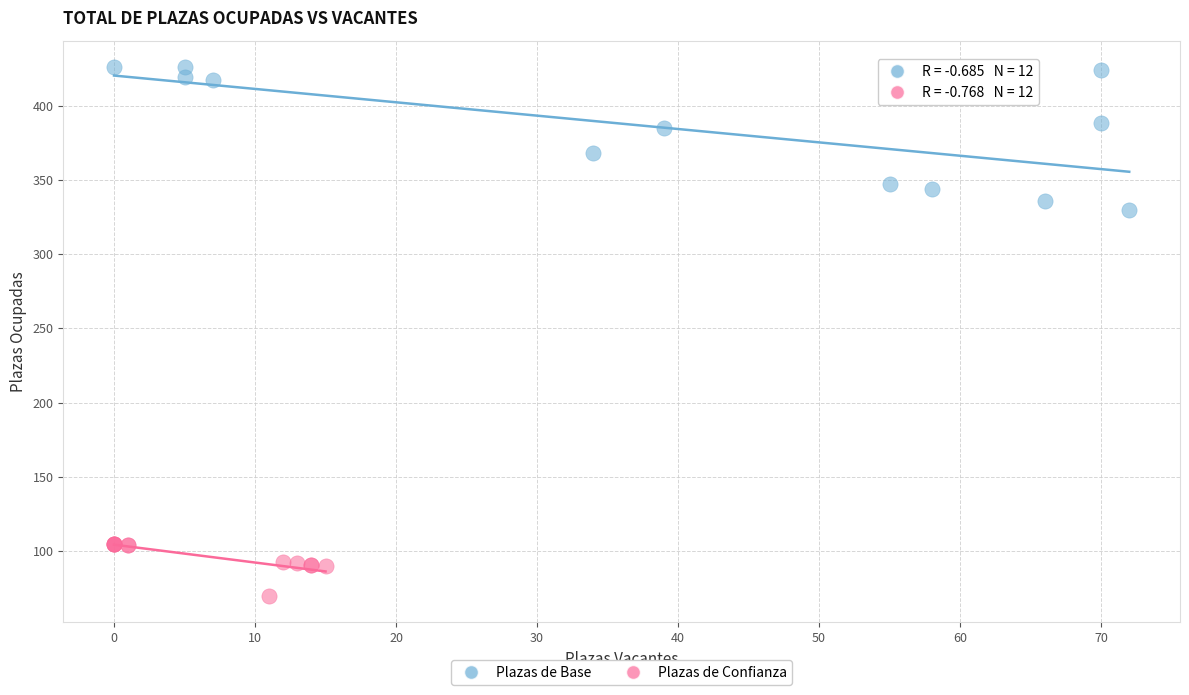

Which series reaches the minimum Y coordinate?

Plazas de Confianza